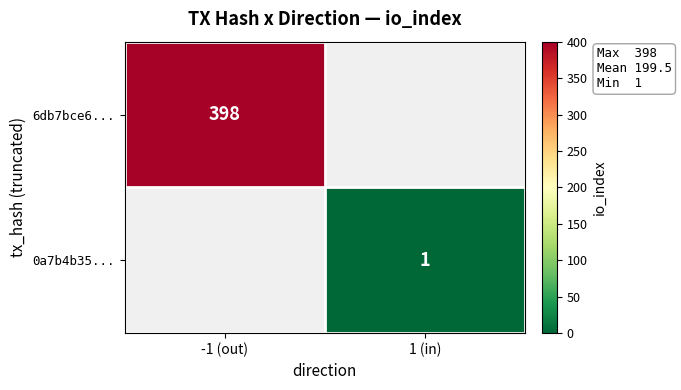

The 0a7b4b35... series shows 1 at 1 (in). True or false?

True